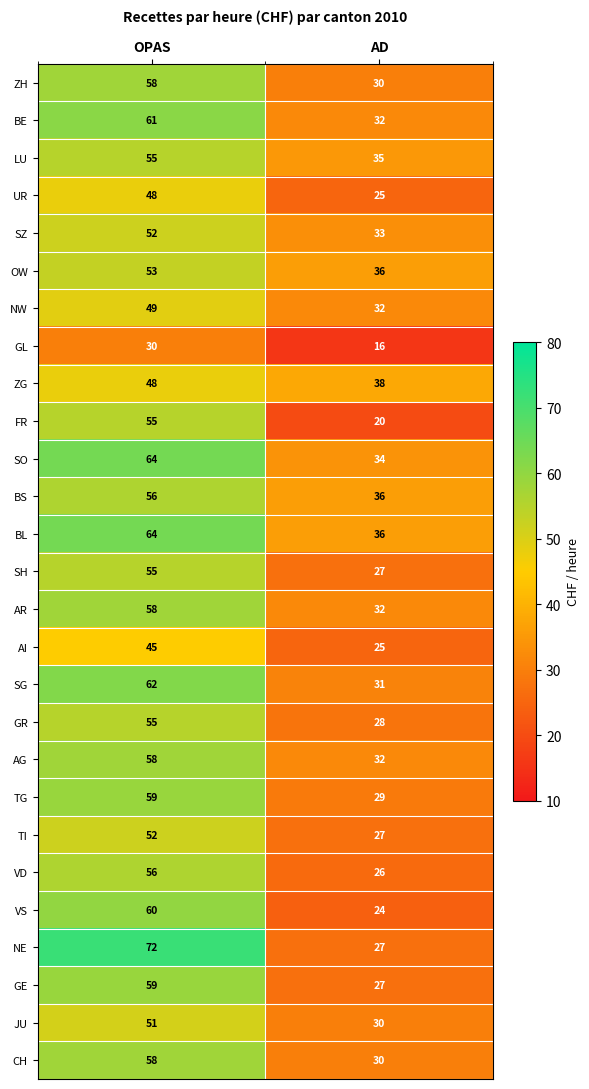

Is it true that TI equals 45 at AD?

False